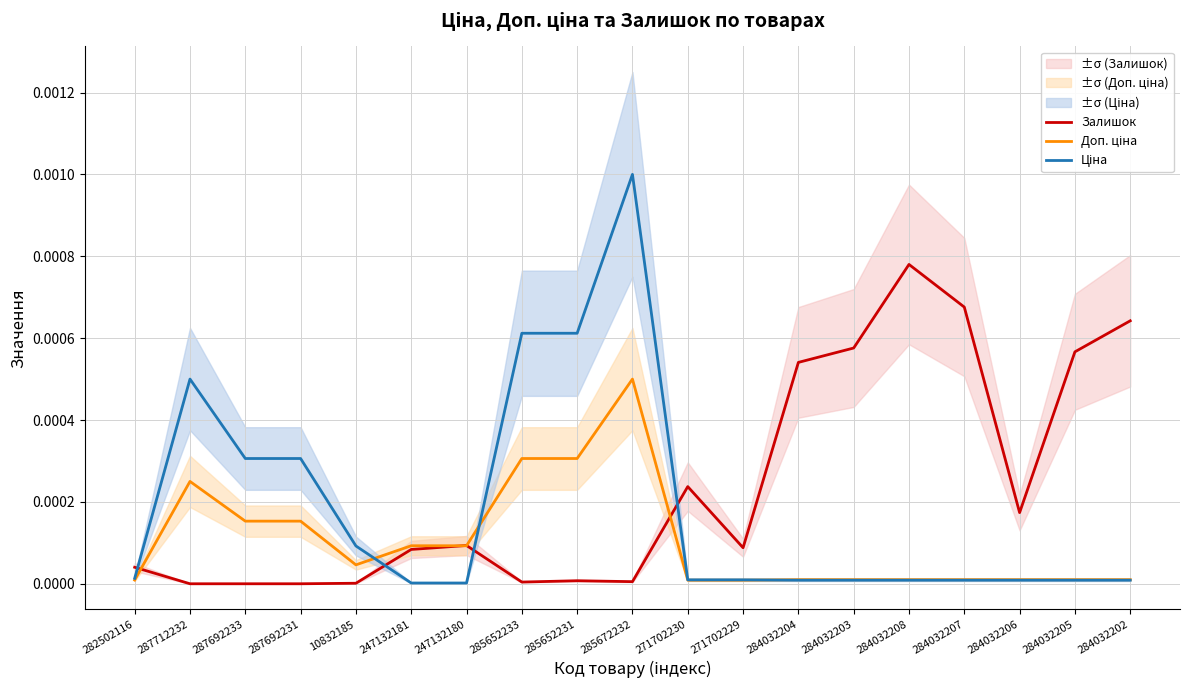

At which category does Доп. ціна reach its first local peak?

287712232